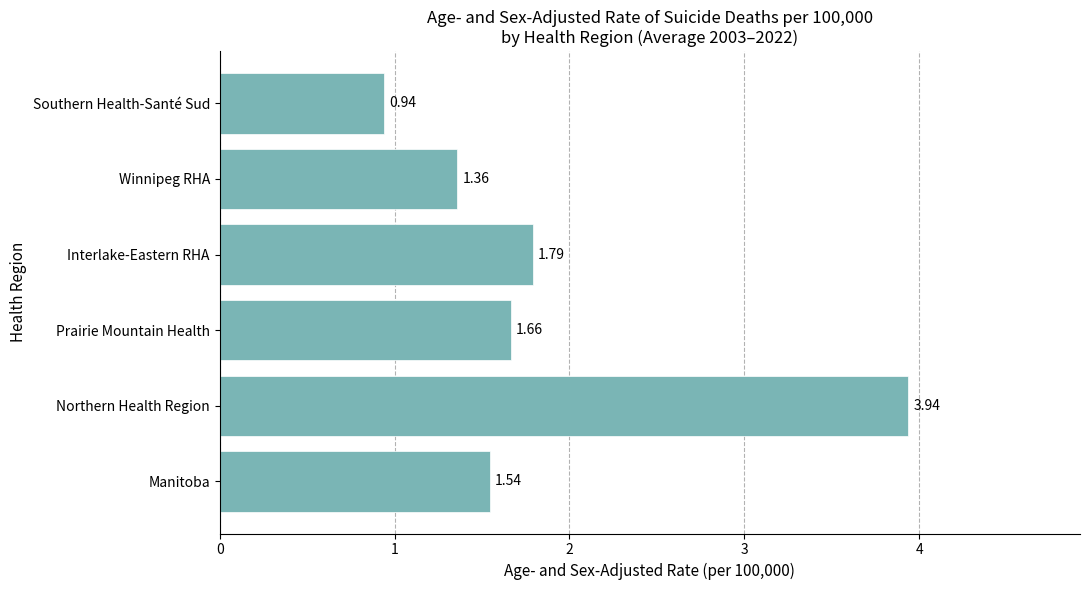

What is the ratio of the value at Prairie Mountain Health to the value at Northern Health Region?

0.4